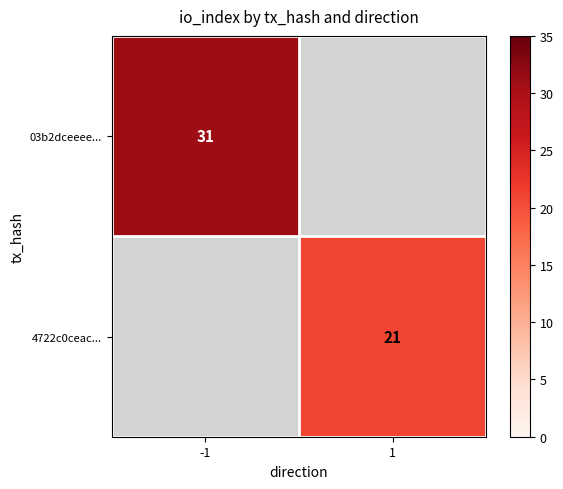

The value of 4722c0ceac... at 1 is 21. True or false?

True